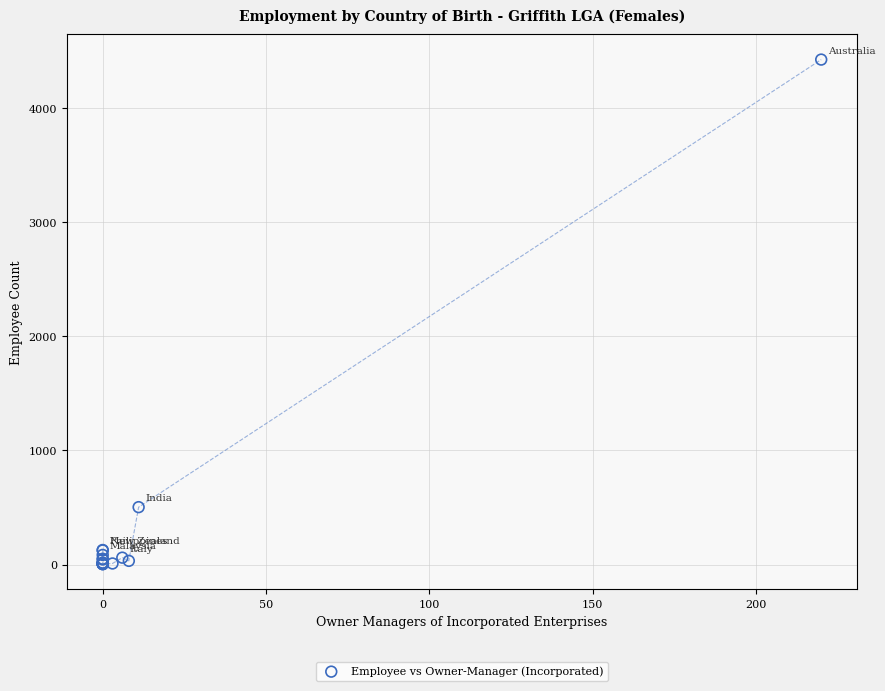

What Y value in the scatter plot is closest to 2215?

503